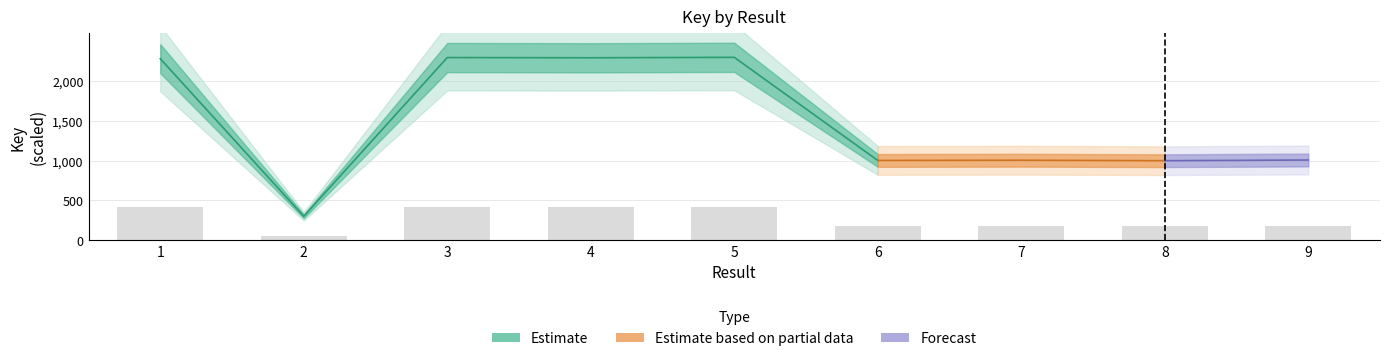

What is the approximate value at 8?

179.9